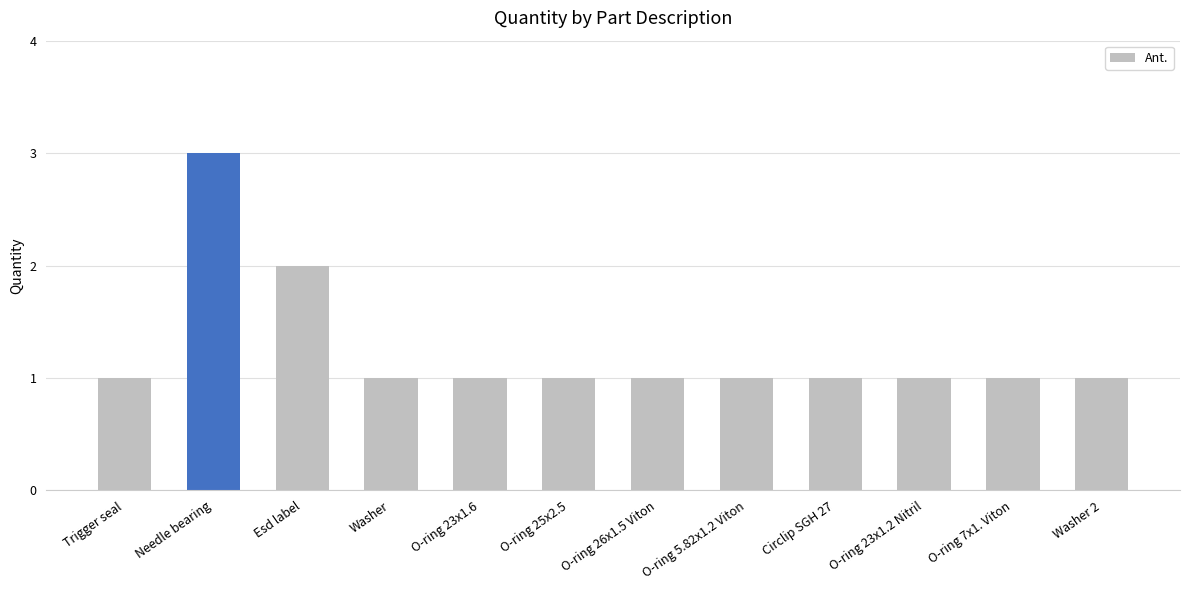

What is the maximum value shown in the chart?

3